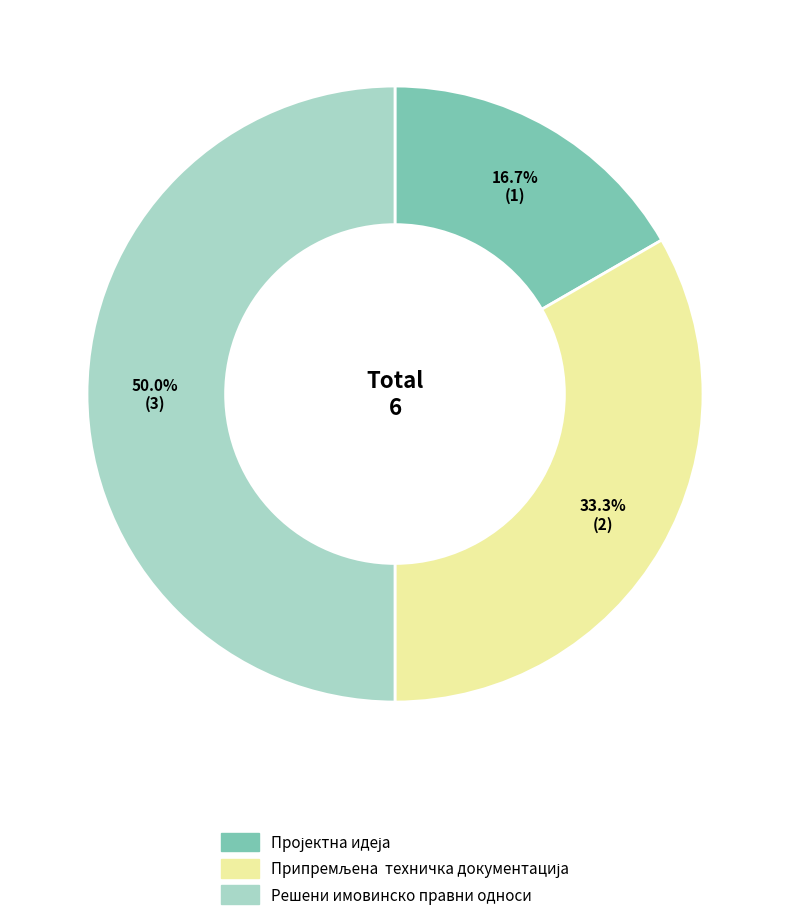

Which category has the biggest portion of the pie?

Решени имовинско правни односи